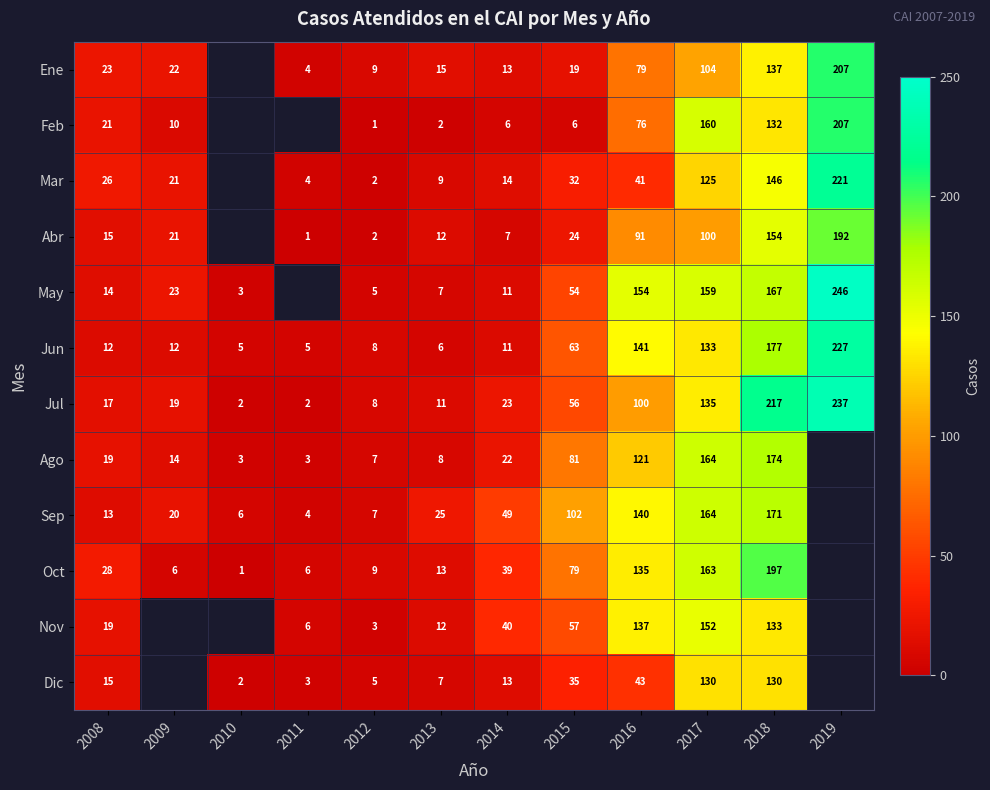

What is the total value across all series at 2017?

1689